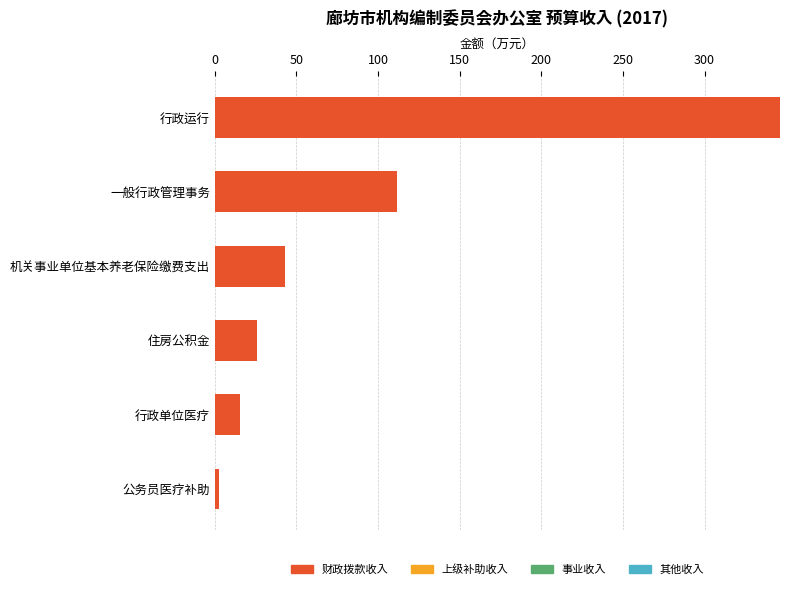

Reading top to bottom, what are all the values shown in this chart?

行政运行=346.2	一般行政管理事务=111.4	机关事业单位基本养老保险缴费支出=42.8	住房公积金=25.7	行政单位医疗=15.2	公务员医疗补助=2.4